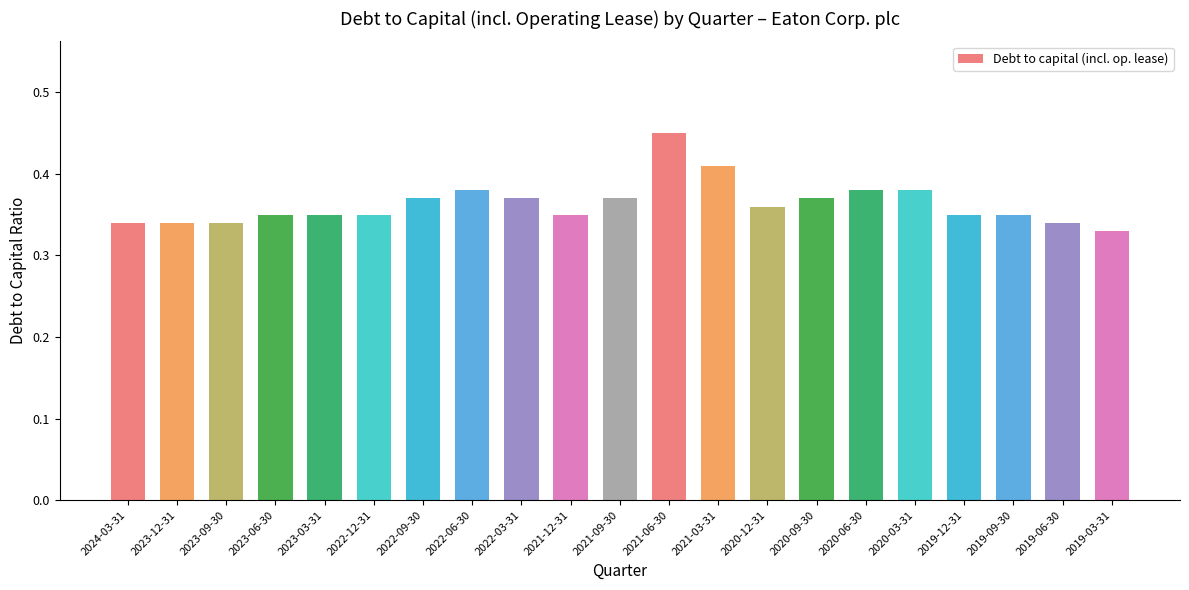

What is the sum of all values?

7.6